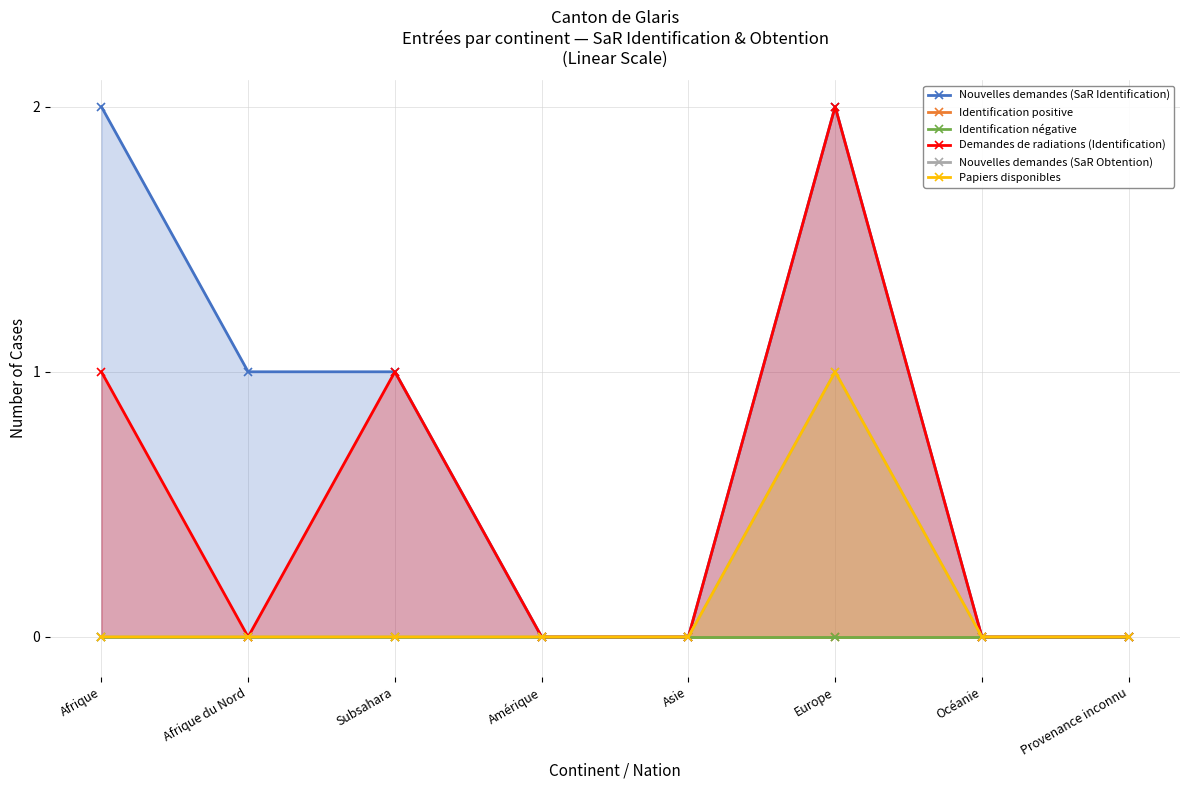

At which category is the sum across all series the highest?

Europe